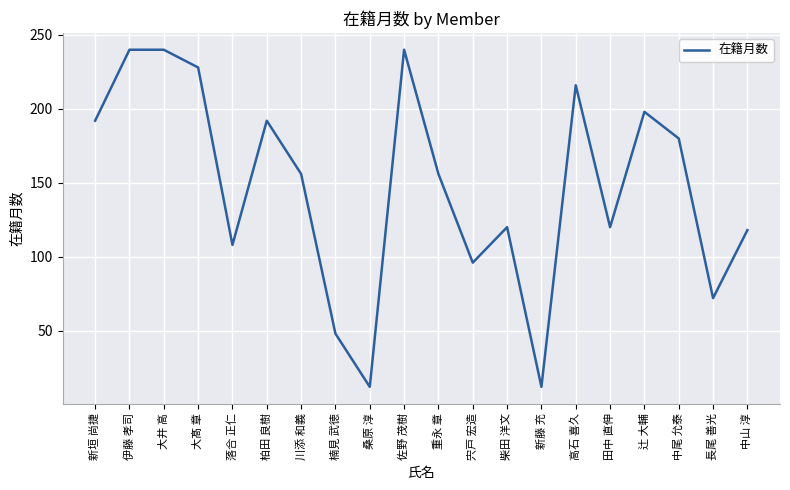

What is the smallest value displayed?

12